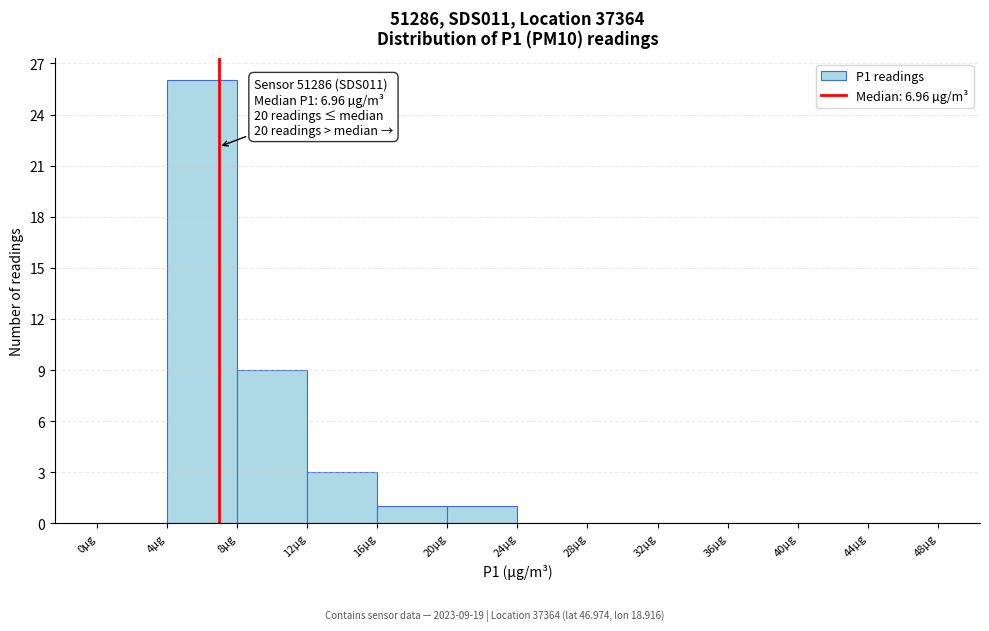

Over which range of the x-axis is the bar tallest?

4 to 8